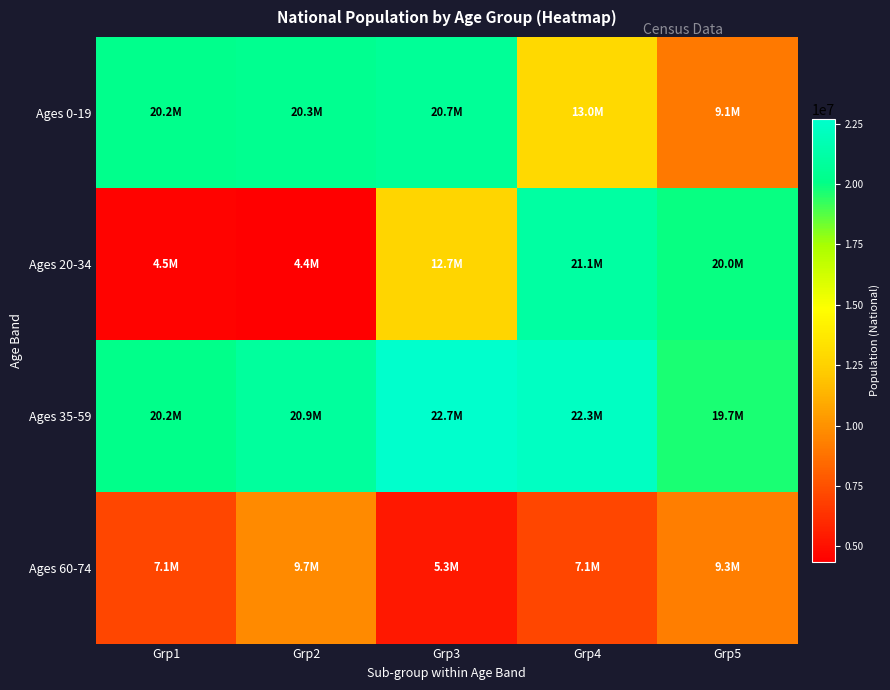

Which series has the widest spread of values?

Ages 20-34